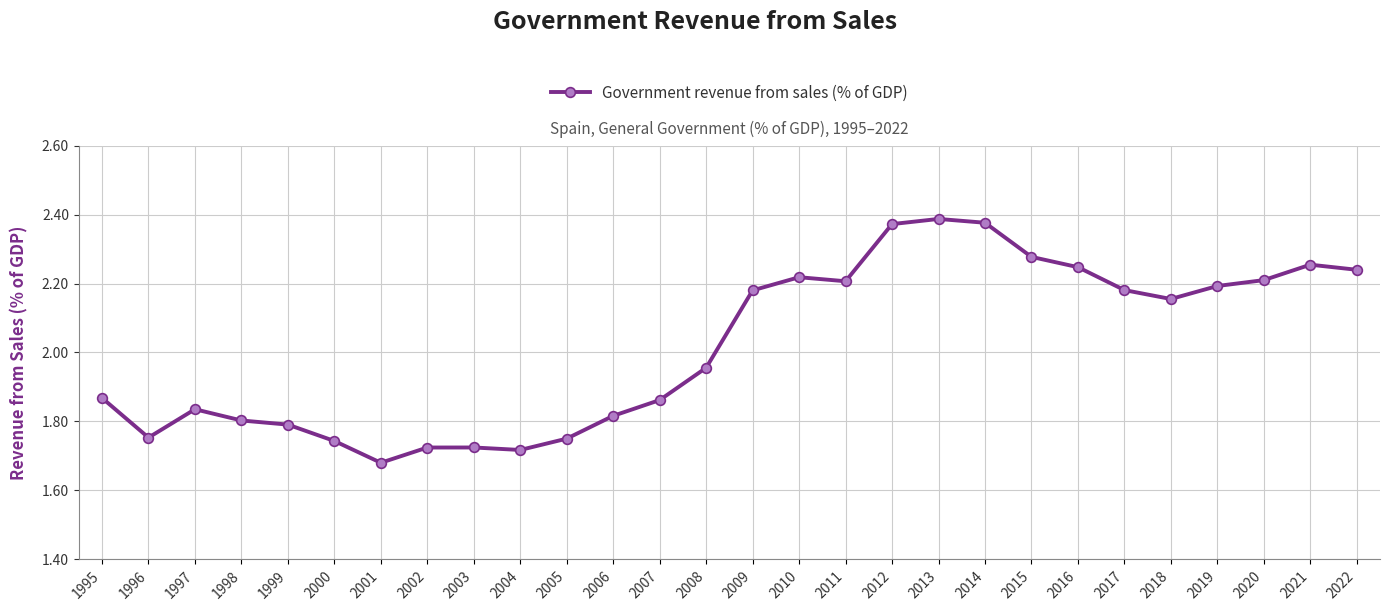

True or false: there are more than 0 points higher than both neighbors.

True